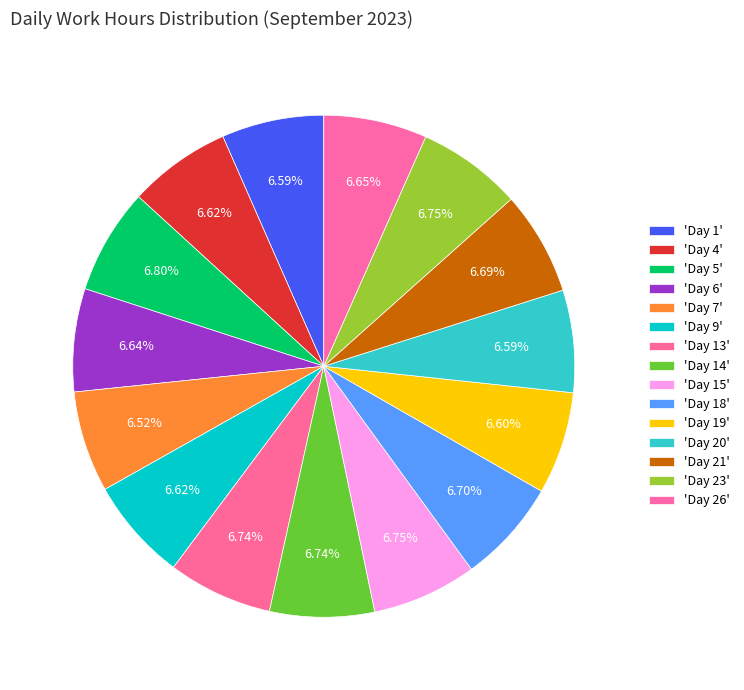

Is there a majority slice in this chart?

No